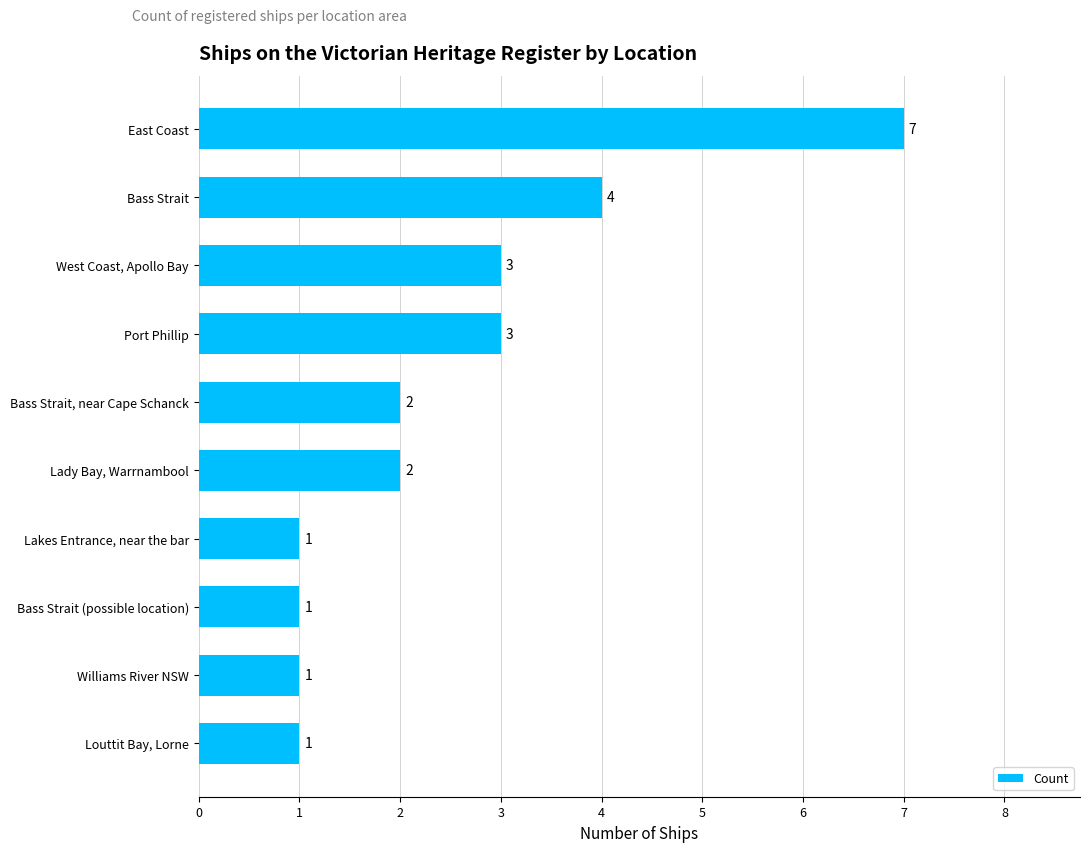

Reading top to bottom, transcribe all the data shown in this chart.

East Coast=7	Bass Strait=4	West Coast, Apollo Bay=3	Port Phillip=3	Bass Strait, near Cape Schanck=2	Lady Bay, Warrnambool=2	Lakes Entrance, near the bar=1	Bass Strait (possible location)=1	Williams River NSW=1	Louttit Bay, Lorne=1